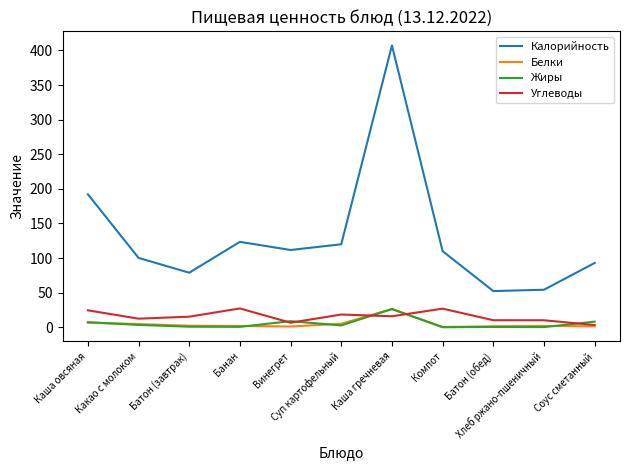

What is the difference between the Углеводы values at Винегрет and Суп картофельный?

11.8